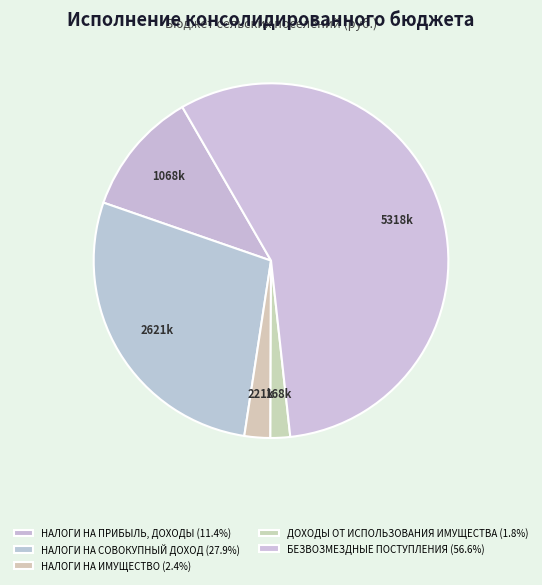

What is the total percentage of НАЛОГИ НА СОВОКУПНЫЙ ДОХОД and НАЛОГИ НА ИМУЩЕСТВО?

30.2%